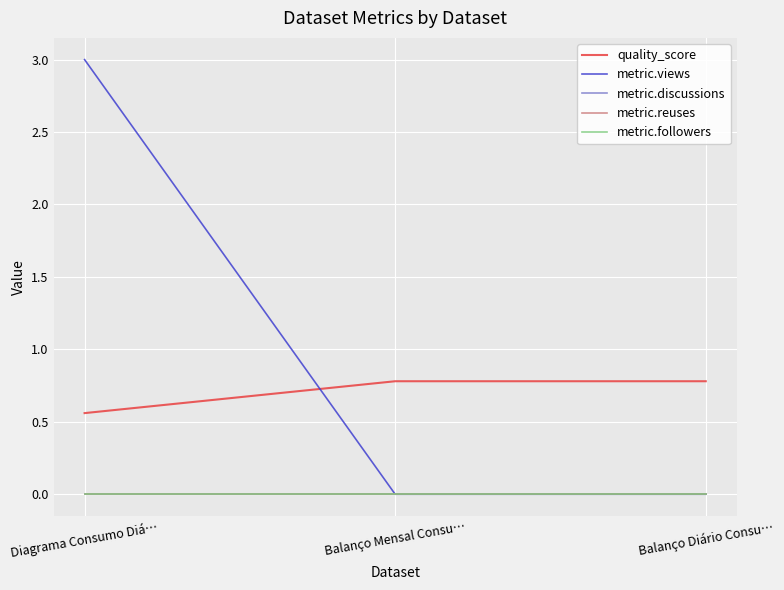

List the series in order of their peak value, highest first.

metric.views, quality_score, metric.discussions, metric.reuses, metric.followers